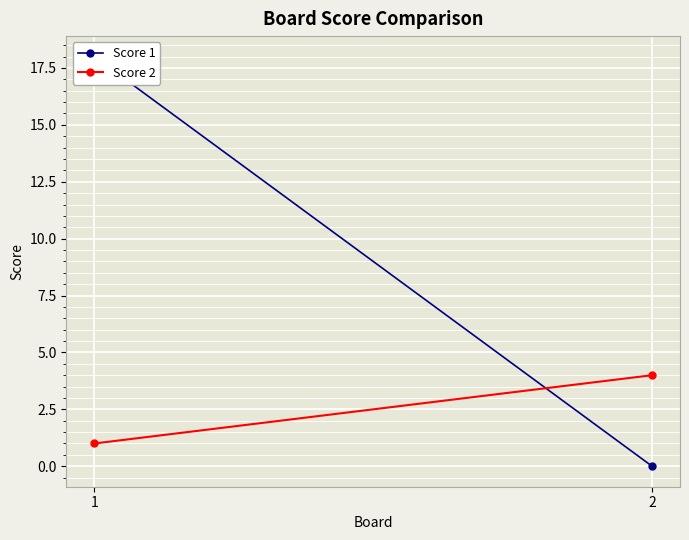

Reading right to left, what are all the values shown in this chart?

Score 1: 0	18
Score 2: 4	1